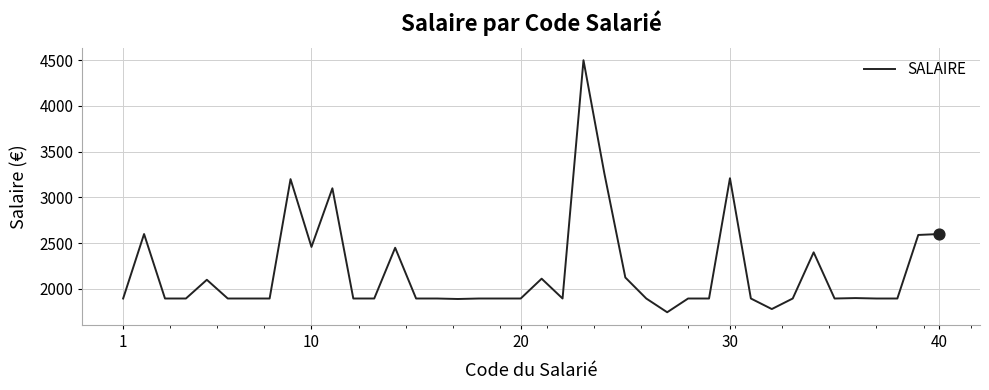

What is the difference between the maximum and minimum values?

2755.0